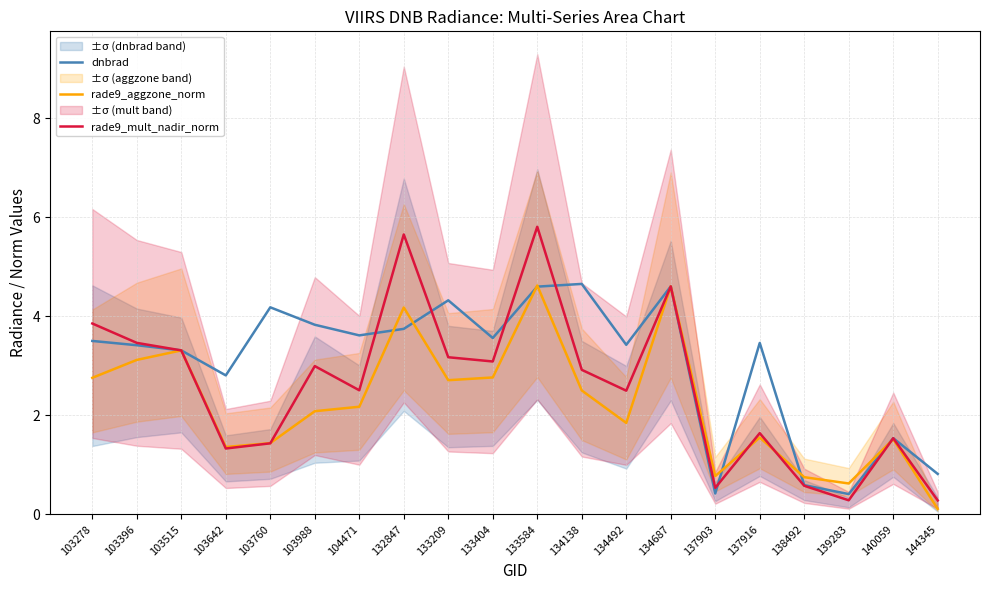

Where is the first local minimum for rade9_mult_nadir_norm?

103642